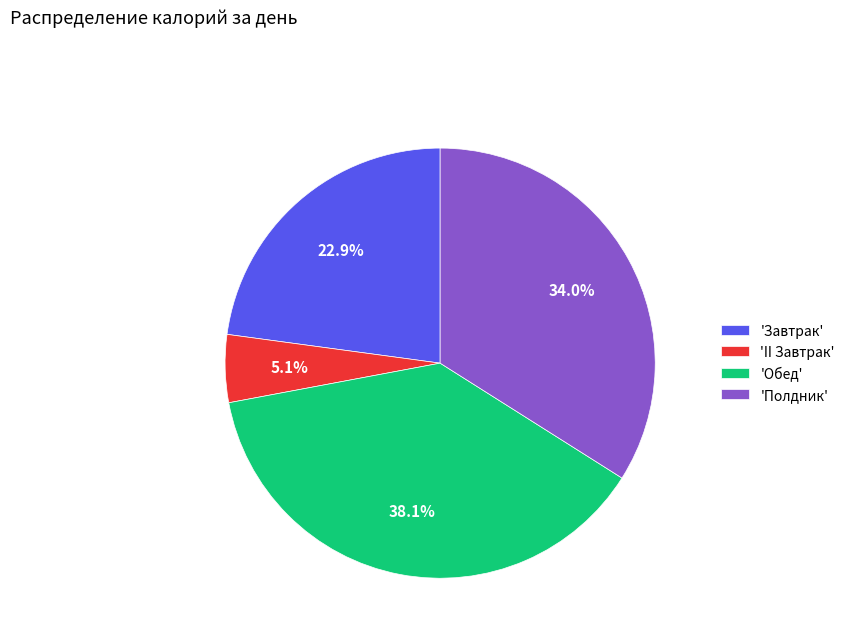

Count the number of slices in the pie.

4